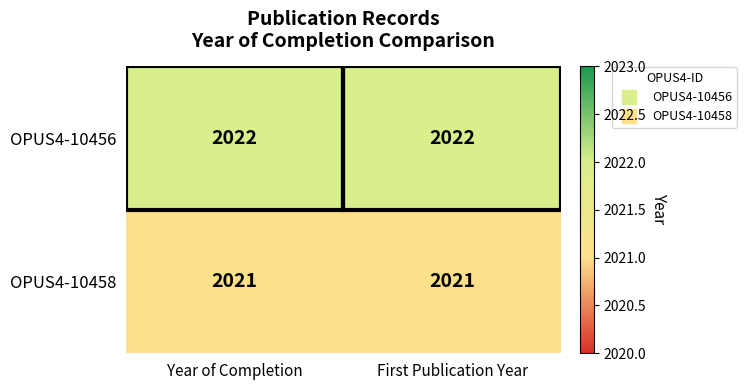

How many data points does each series have?

2